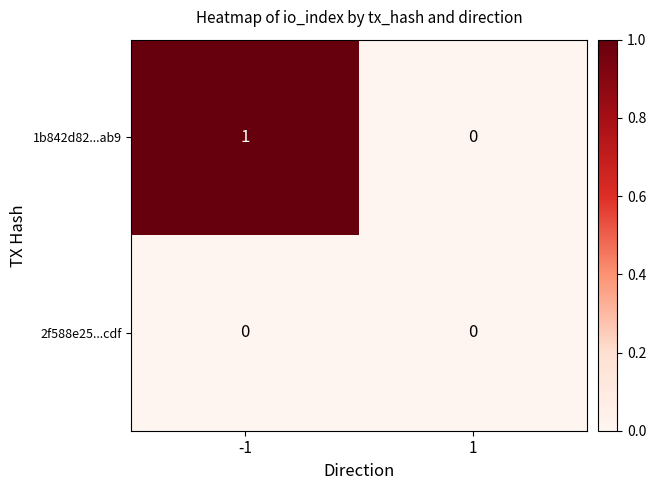

List the series in order of their peak value, highest first.

1b842d82...ab9, 2f588e25...cdf